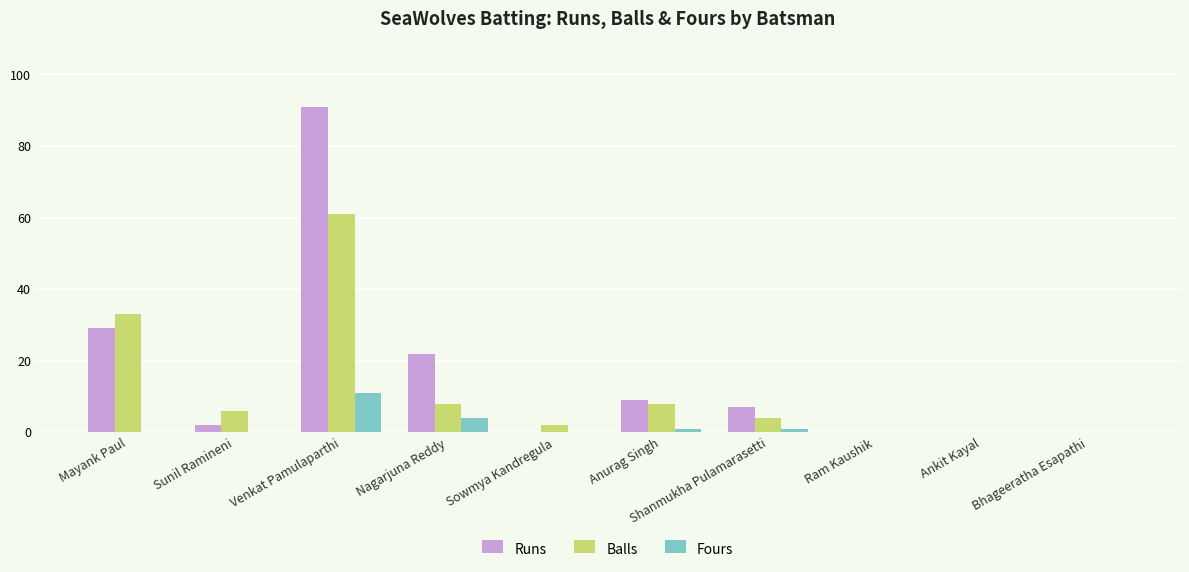

What is the sum of all Runs values?

160